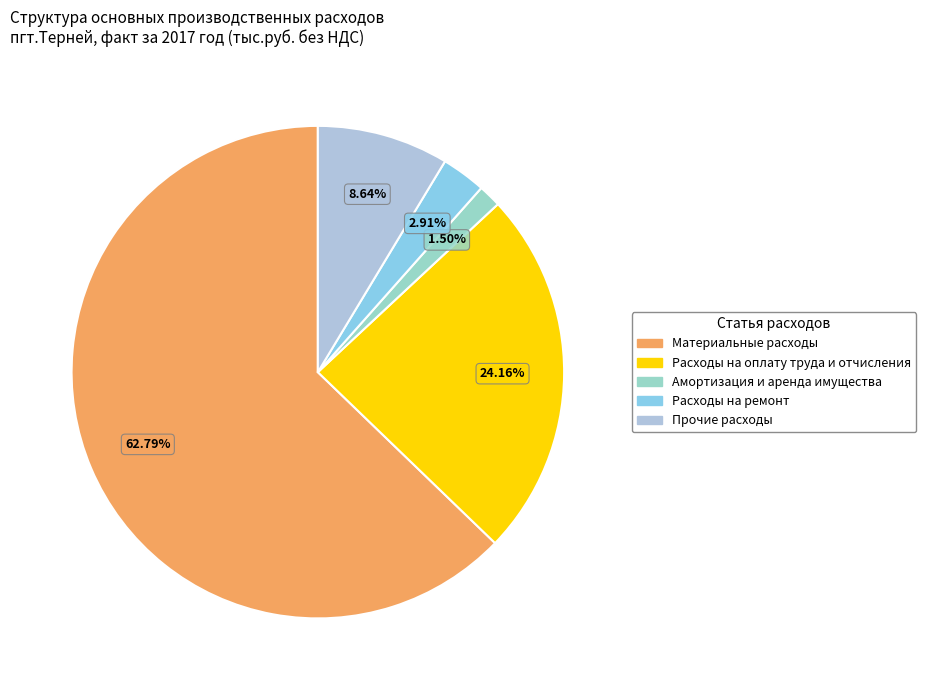

To the nearest percent, what is the average slice percentage?

20%